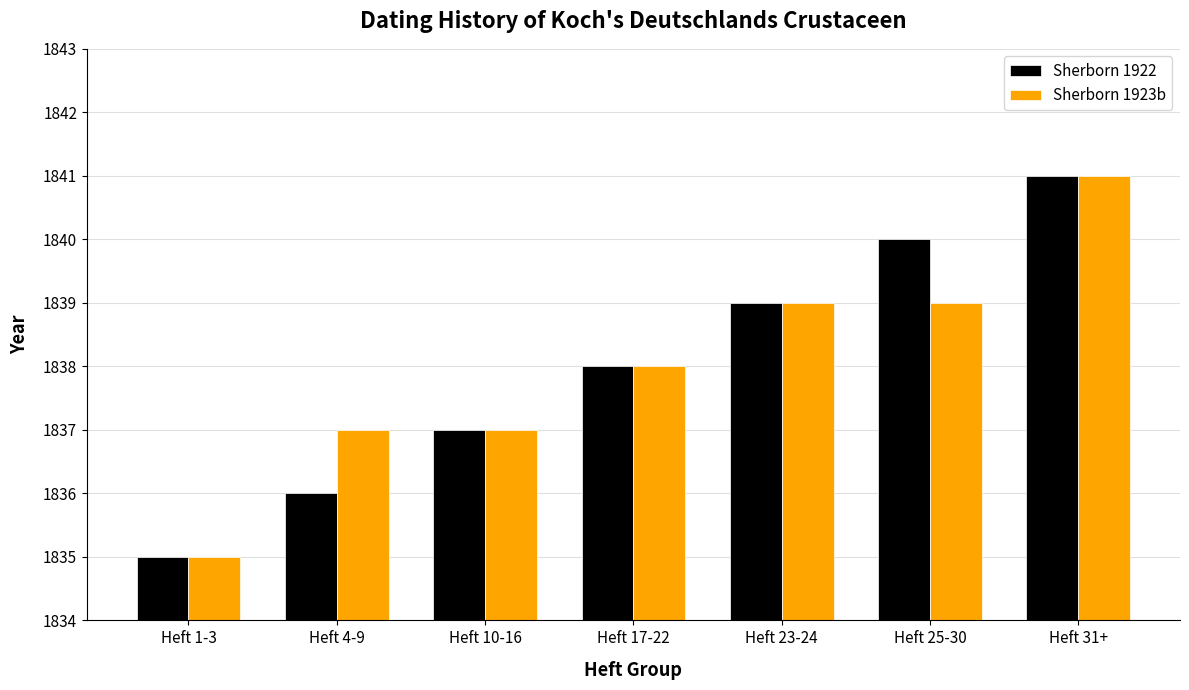

At which label does Sherborn 1922 reach its minimum?

Heft 1-3